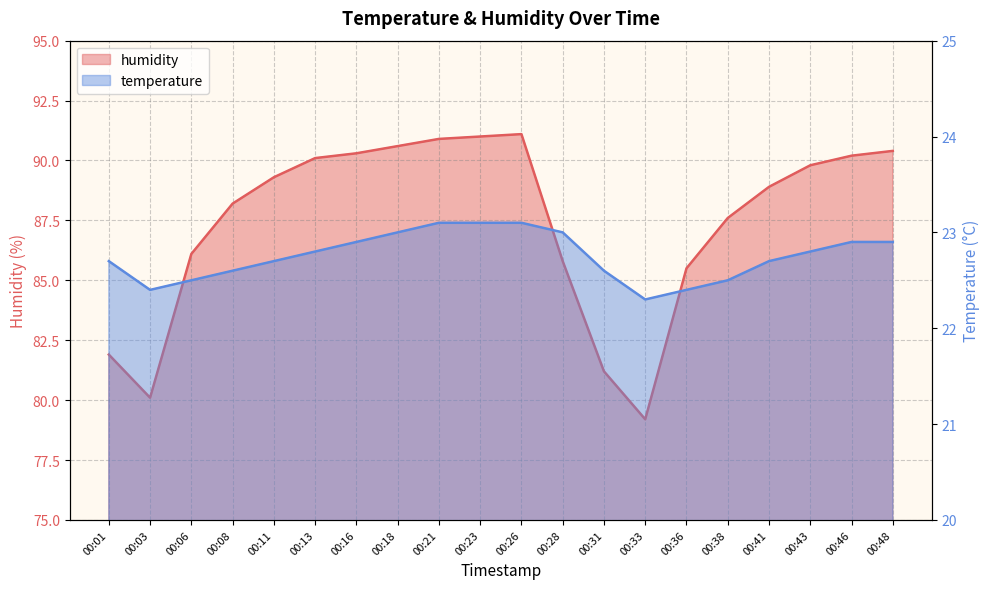

Where is temperature nearest to the value 22?

00:33